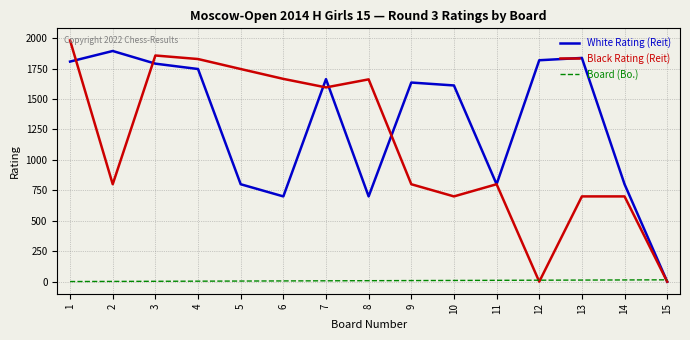

Does the chart have visible grid lines?

Yes